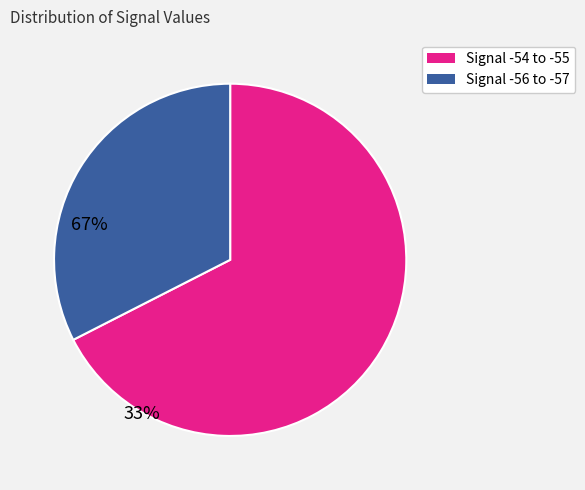

Is there a majority slice in this chart?

Yes